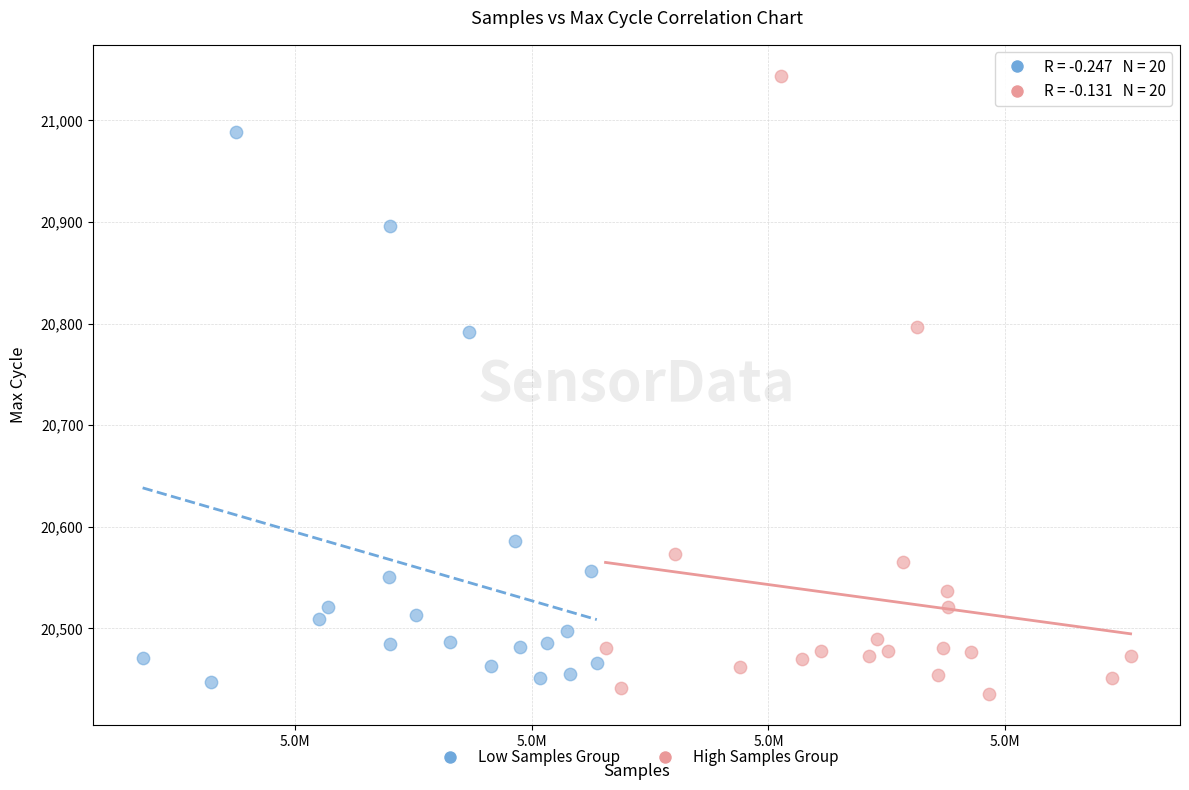

Which series contains the highest Y value?

High Samples Group